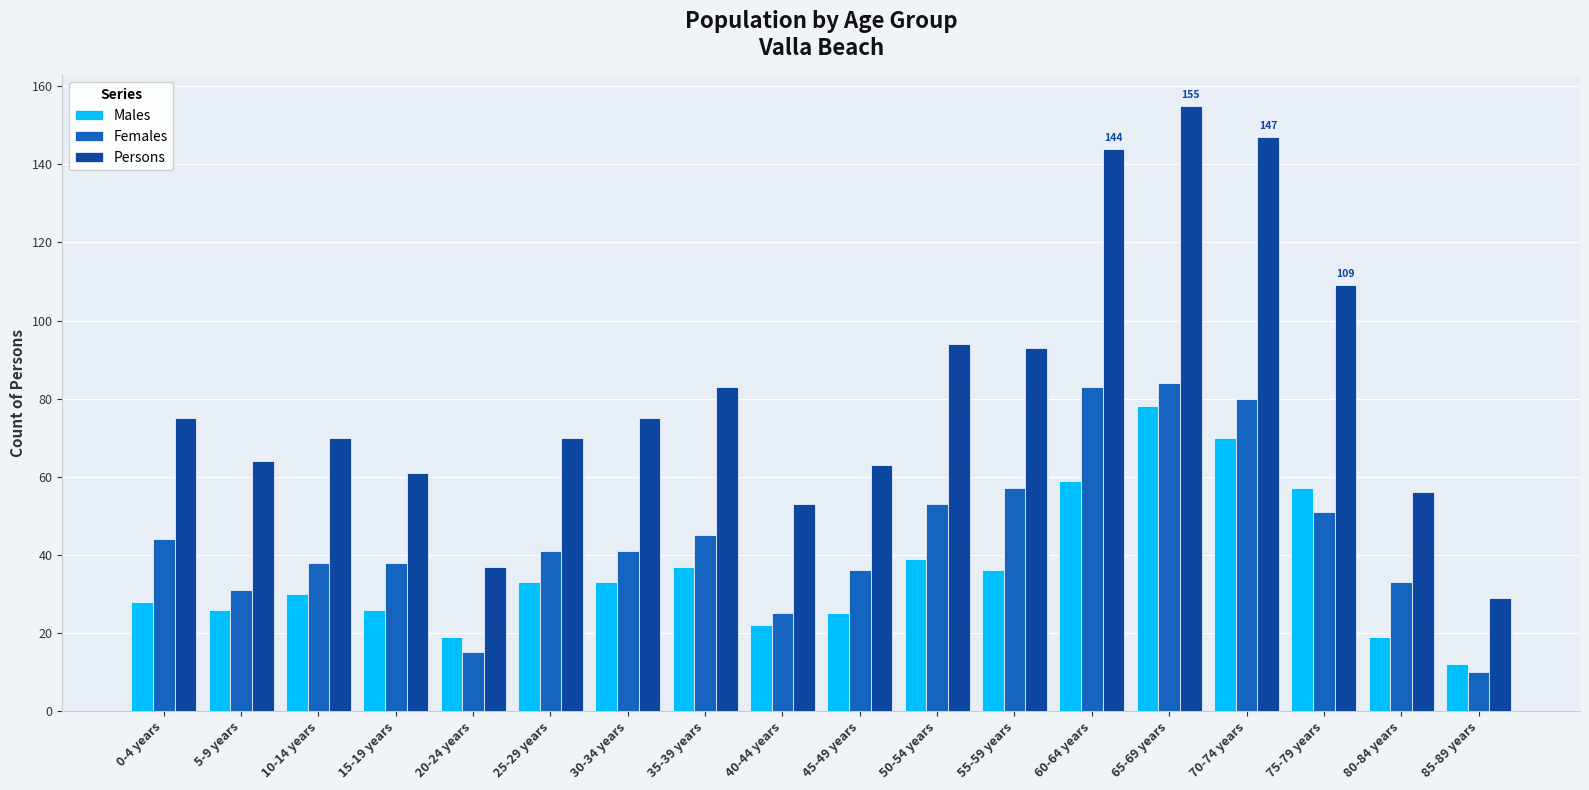

What is the maximum value shown in the chart?

155